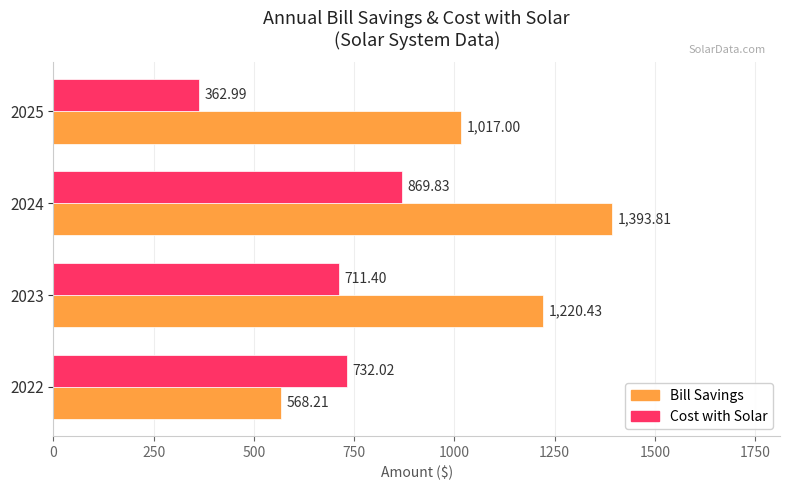

Which label corresponds to the smallest value in the chart?

2025